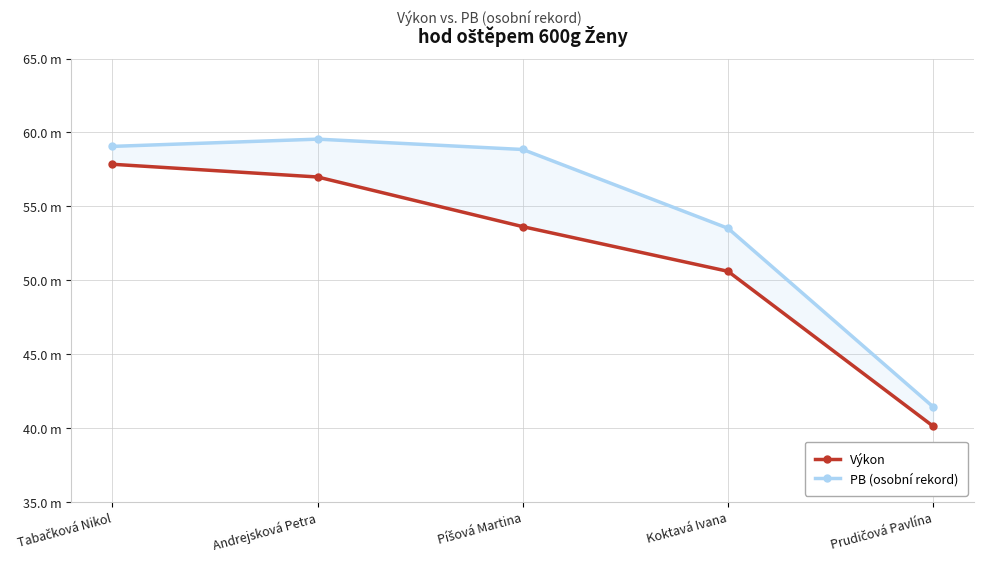

What is the average value of the PB (osobní rekord) series?

54.5